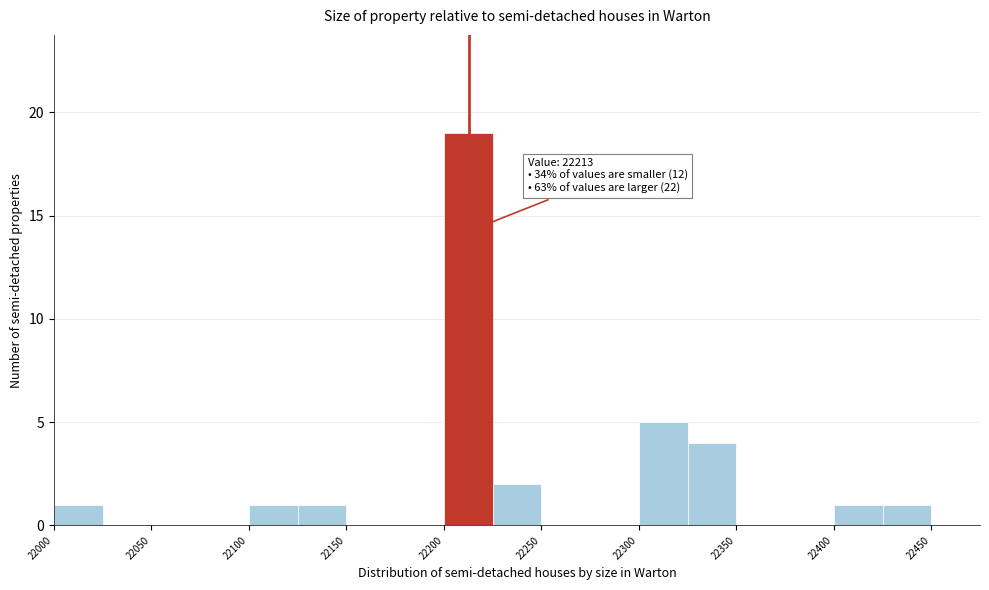

Which range on the x-axis has the tallest bar?

22200 to 22225